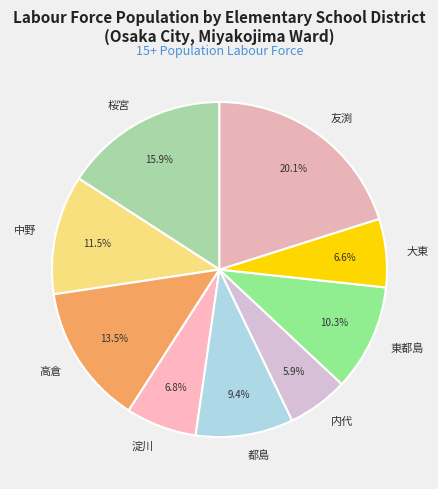

To the nearest percent, what portion does 都島 represent?

9%